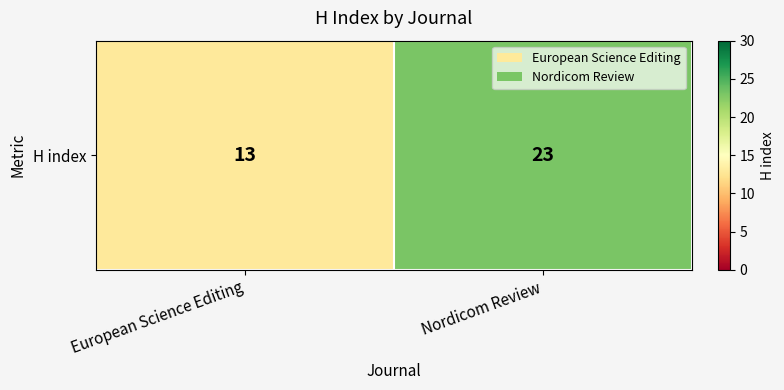

List the labels in order of value, largest first.

Nordicom Review, European Science Editing